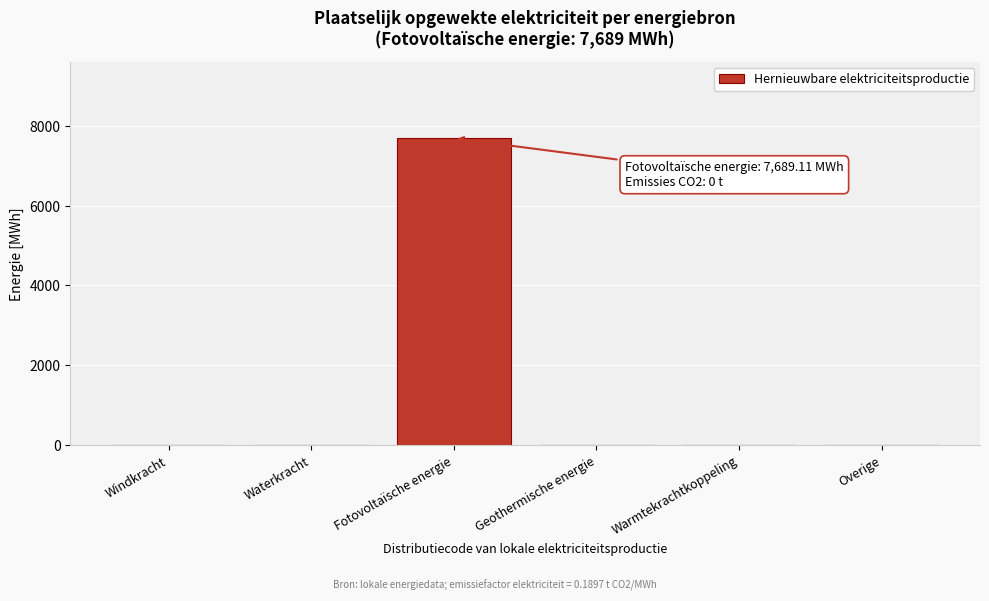

Reading right to left, extract all data points from this chart.

Overige=0.0	Warmtekrachtkoppeling=0.0	Geothermische energie=0.0	Fotovoltaïsche energie=7689.1	Waterkracht=0.0	Windkracht=0.0